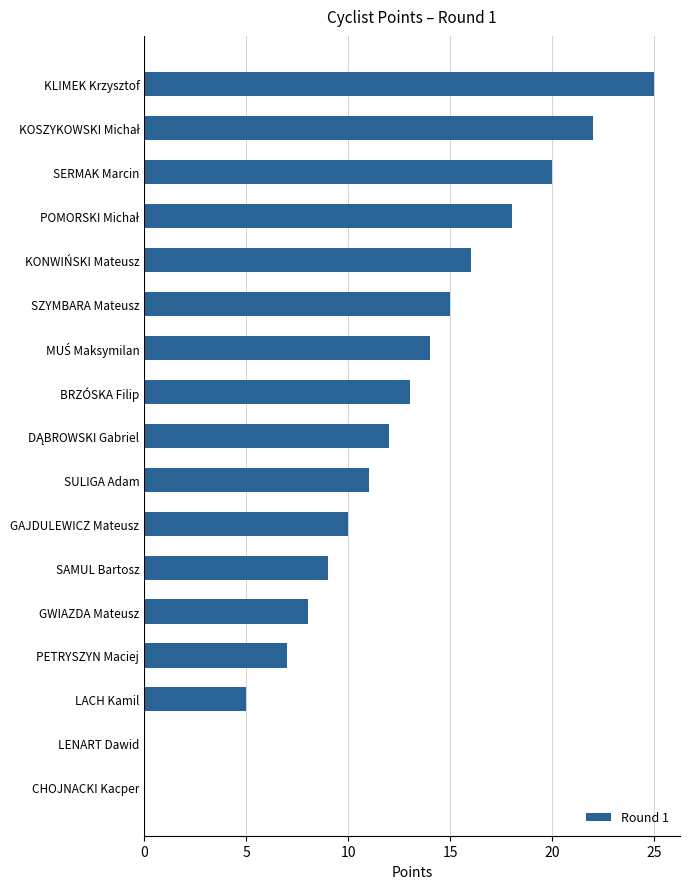

The value at KLIMEK Krzysztof is 25. True or false?

True